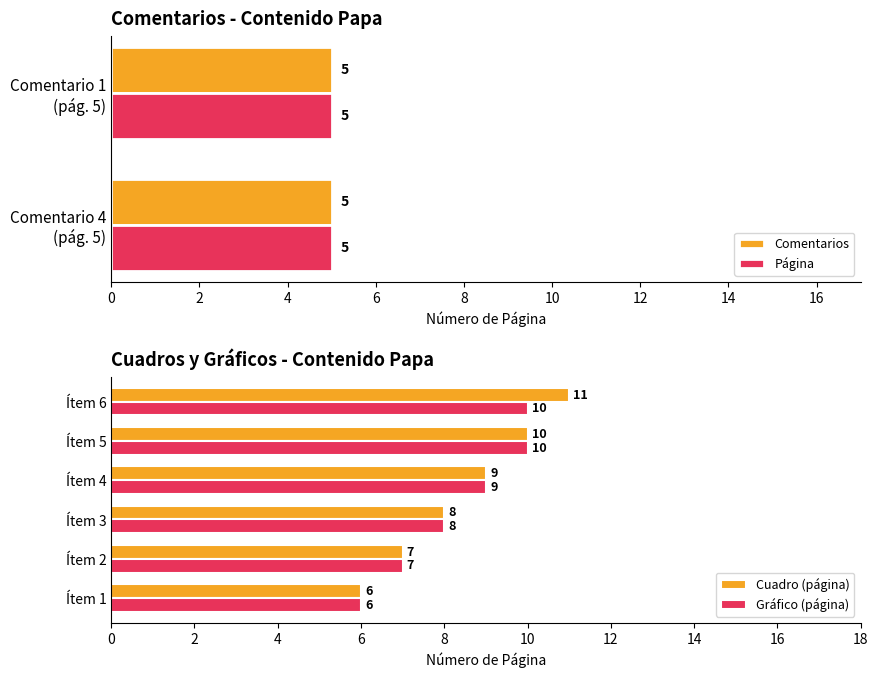

What is the sum of all Cuadro (página) values?

51